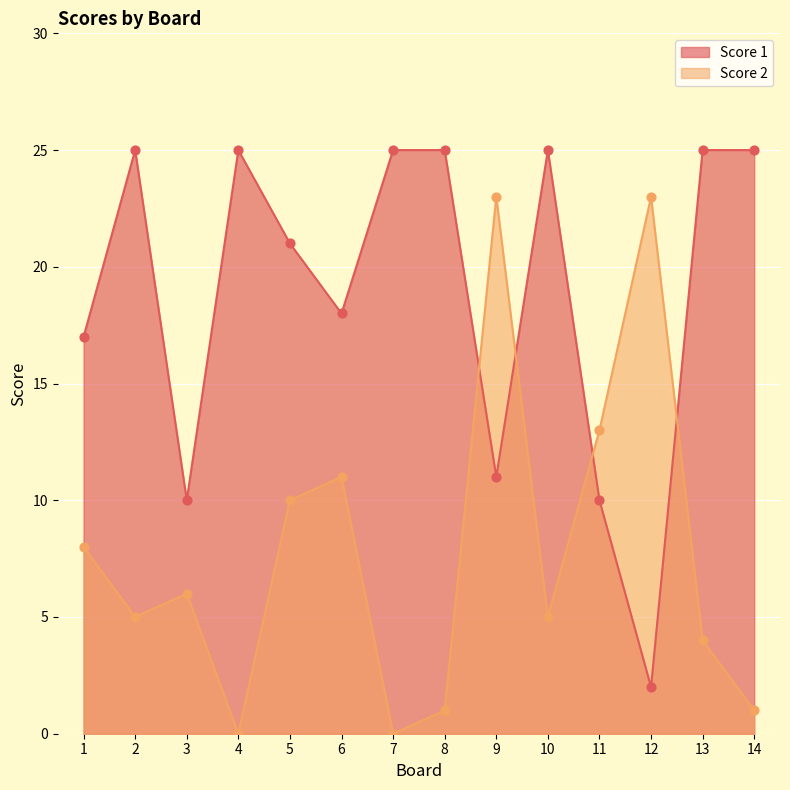

Which series has the largest Y range (max minus min)?

Score 2